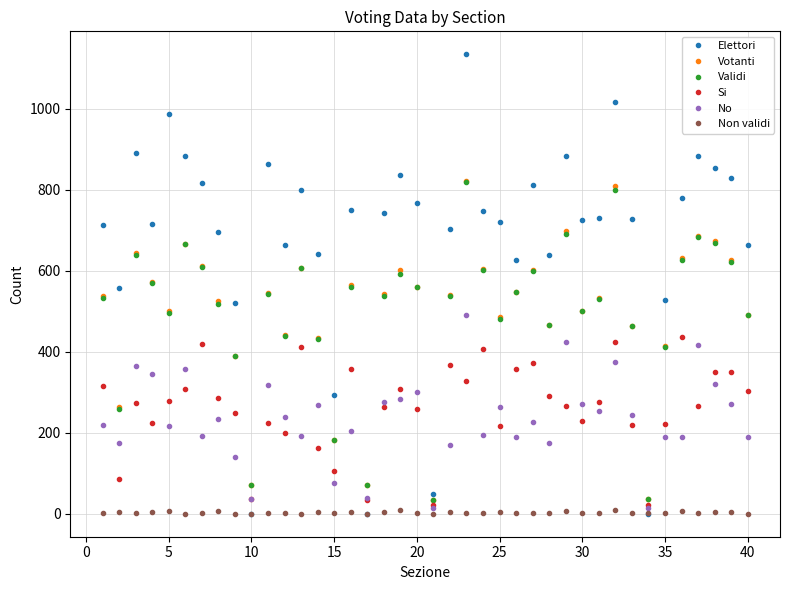

Which series has the largest total across all categories?

Elettori